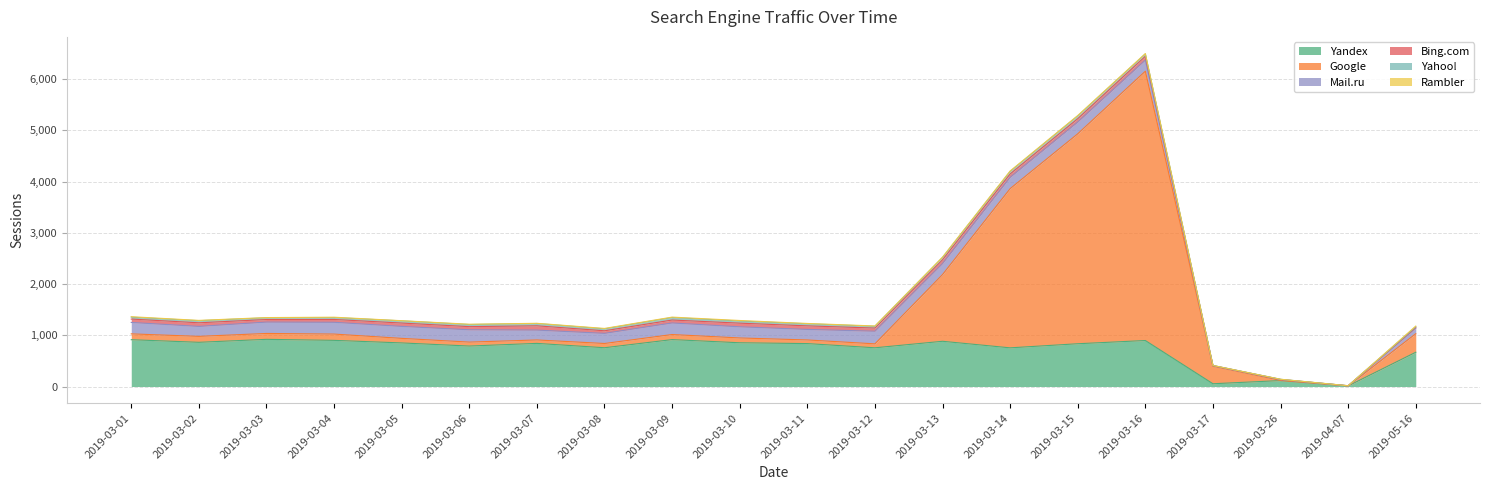

Is it true that Yahoo! equals 41 at 2019-03-06?

True